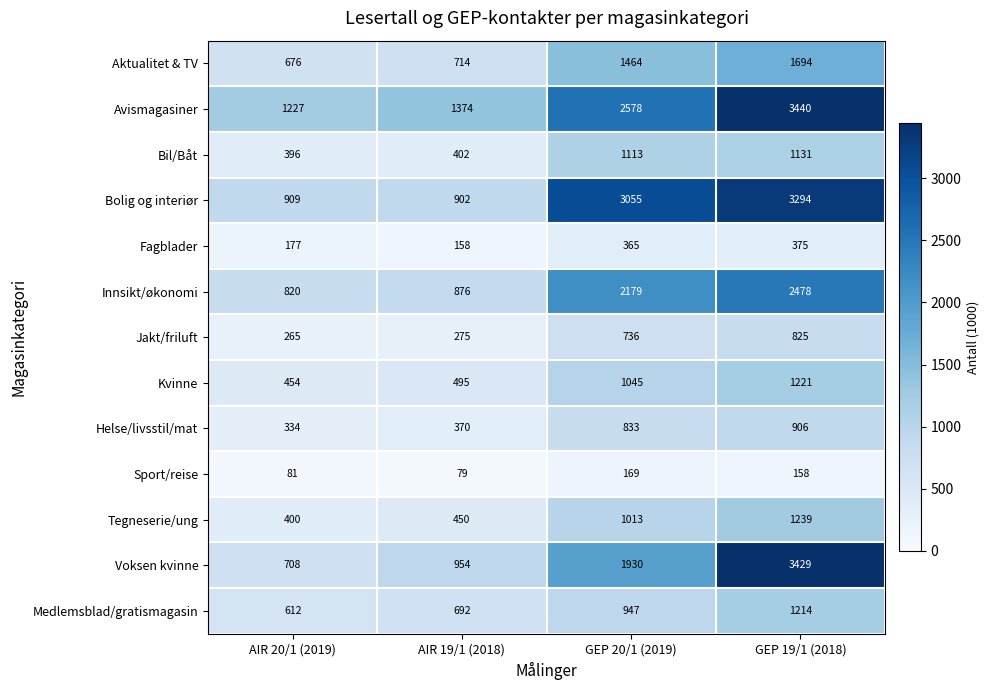

What is the total value across all series at GEP 20/1 (2019)?

17427